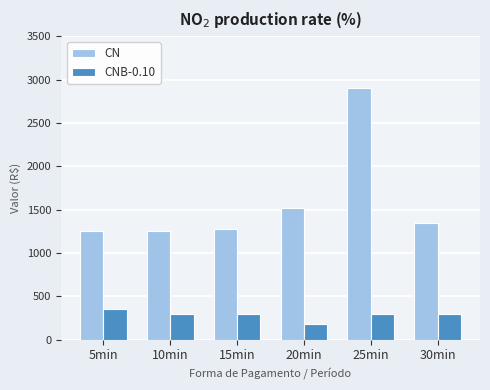

Which series changed the most between 10min and 30min?

CN